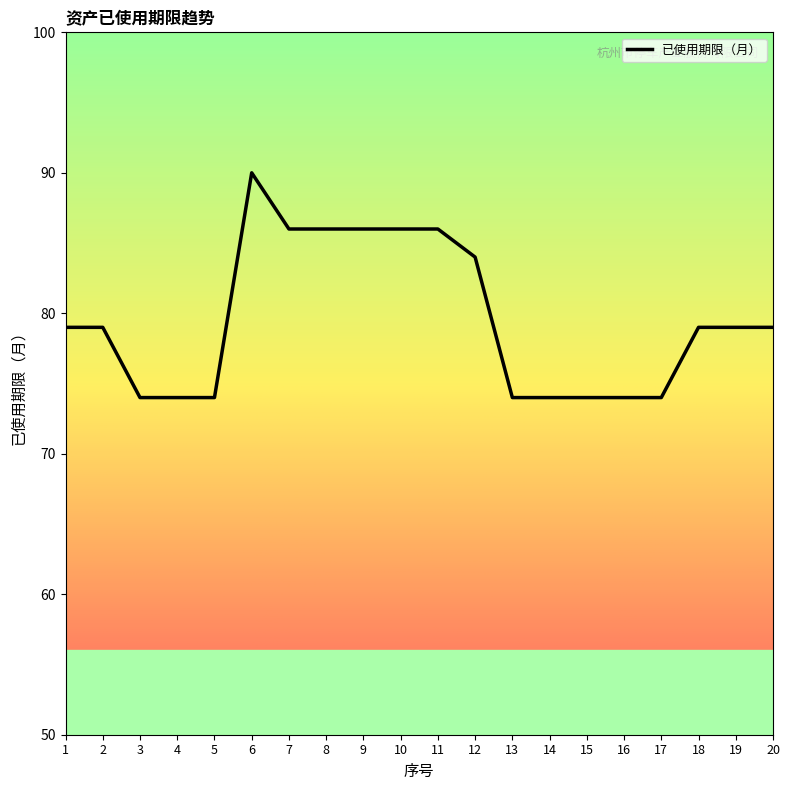

Which has a higher value, 10 or 4?

10